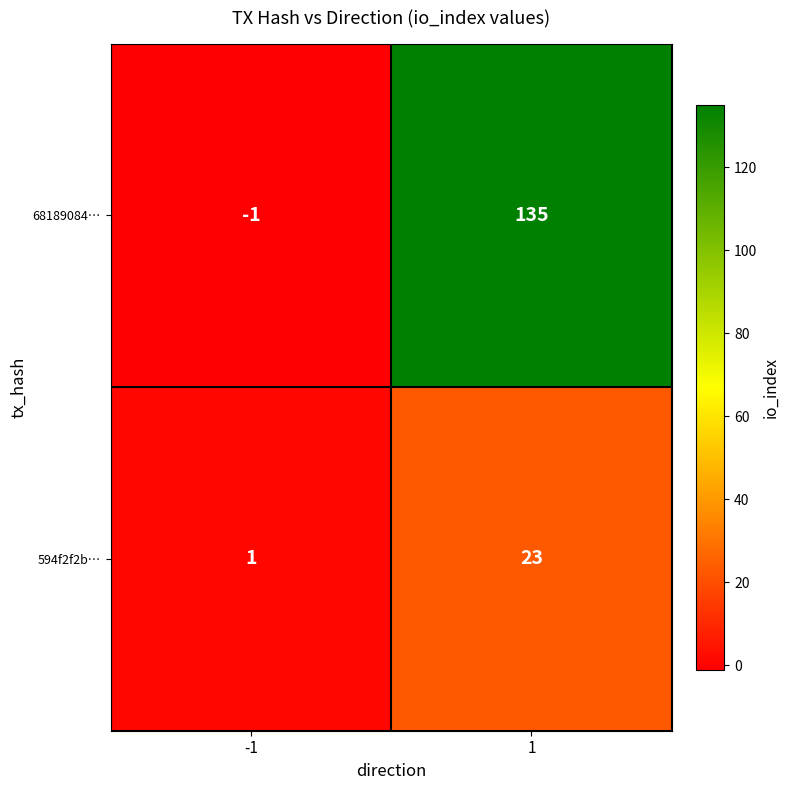

What is the sum of all 68189084… values?

134